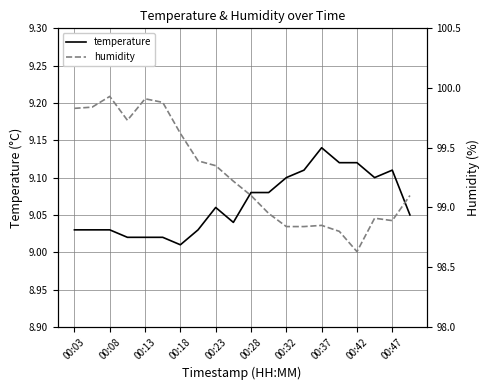

True or false: humidity and temperature intersect in this chart.

False